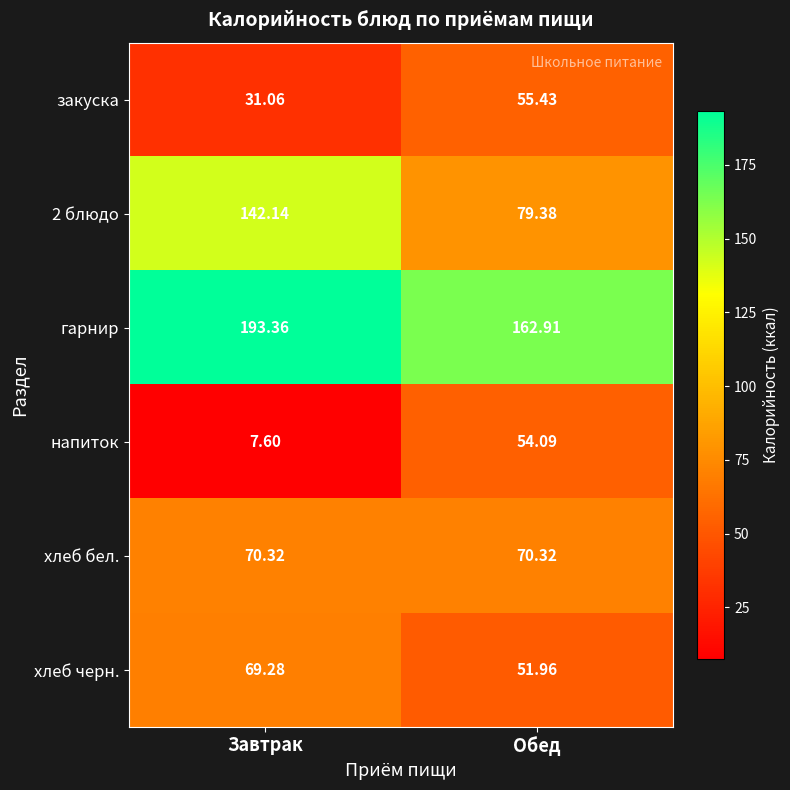

At which label does хлеб черн. first exceed 69?

Завтрак